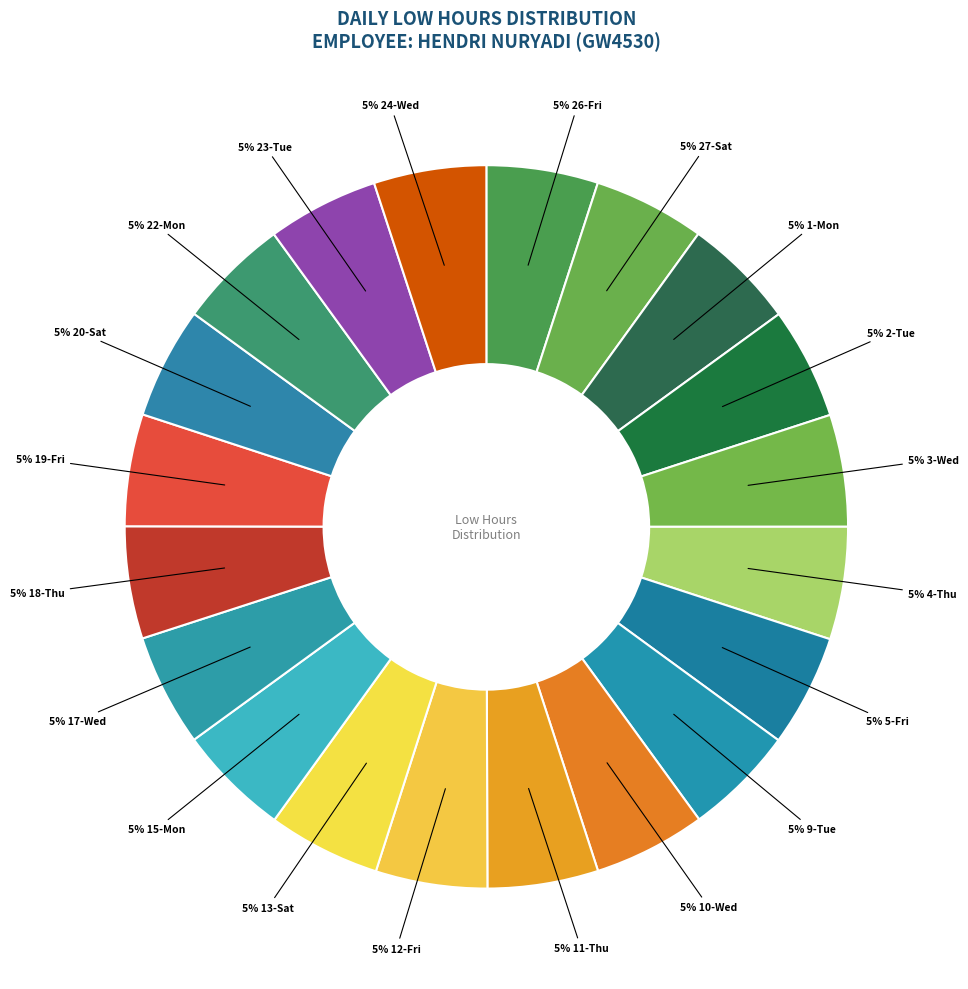

Count the number of slices in the pie.

20